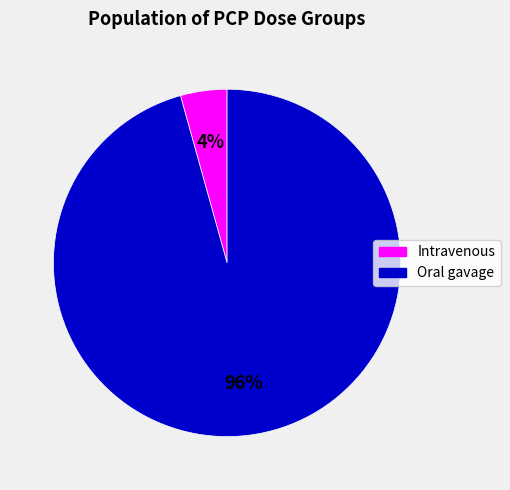

Is there any slice that represents more than half of the pie?

Yes